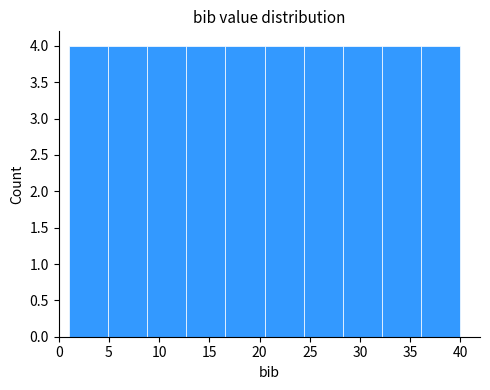

Reading left to right, transcribe this chart: for each bar, give the range it covers on the x-axis and its height. Neither the bar edges nor the heights are printed on the chart, so give them approximately, as read against the axes.

1.0 to 4.9: 4
4.9 to 8.8: 4
8.8 to 12.7: 4
12.7 to 16.6: 4
16.6 to 20.5: 4
20.5 to 24.4: 4
24.4 to 28.3: 4
28.3 to 32.2: 4
32.2 to 36.1: 4
36.1 to 40.0: 4